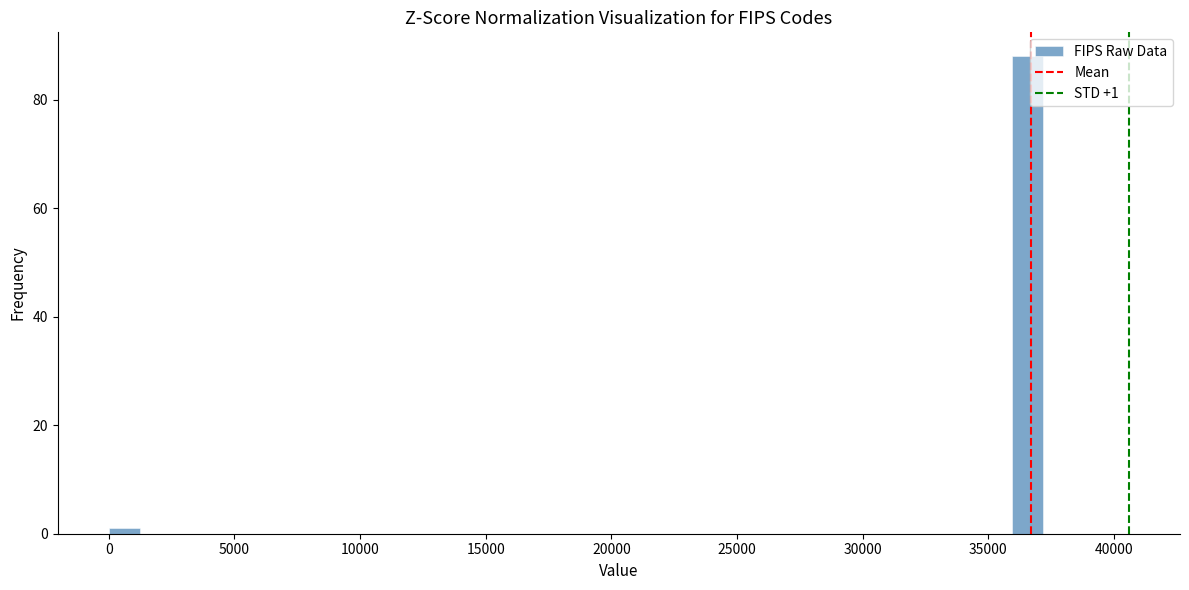

Around what value on the x-axis is the tallest bar? Give the approximate position of its centre, as read against the axis.

36500